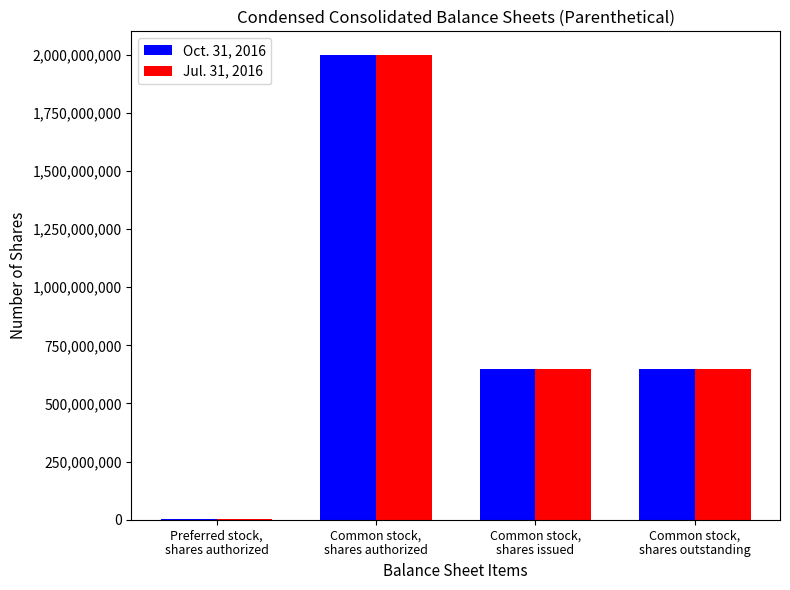

How many Jul. 31, 2016 values are between 647345000 and 2000000000?

3